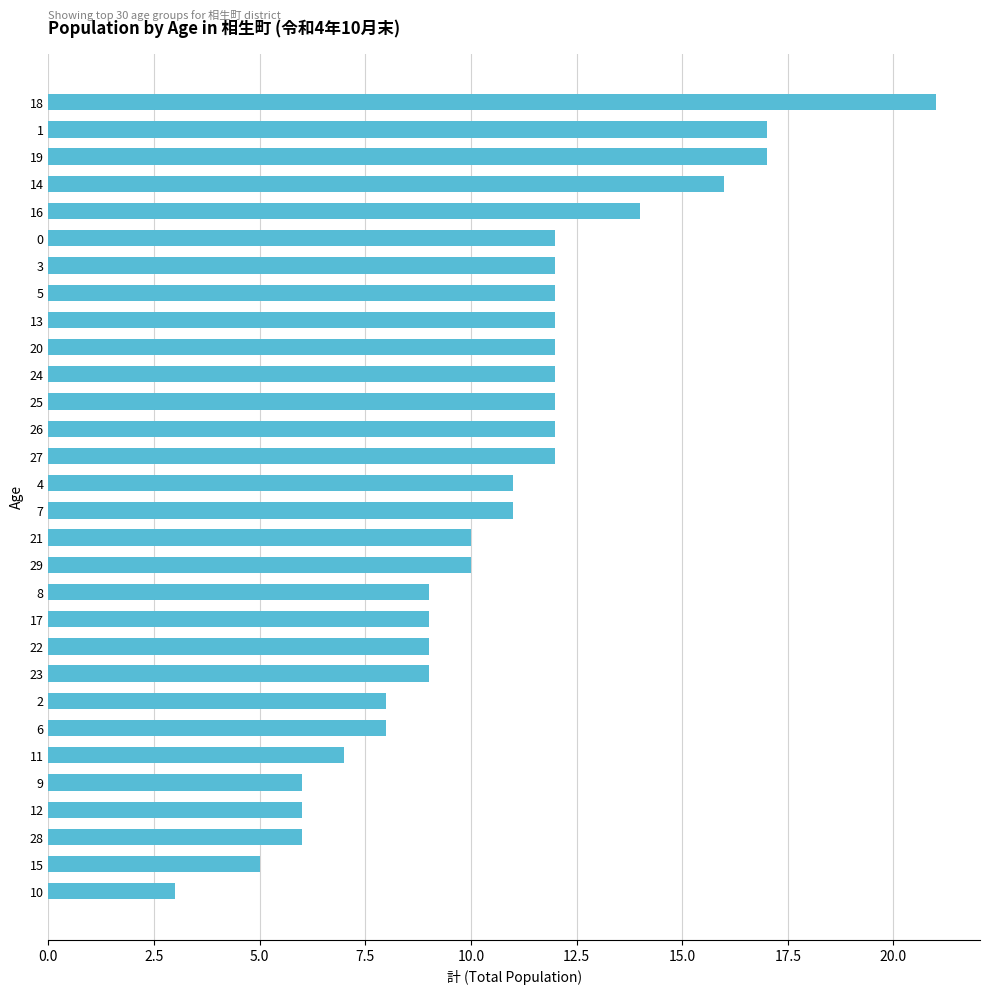

Count the number of categories in the chart.

30